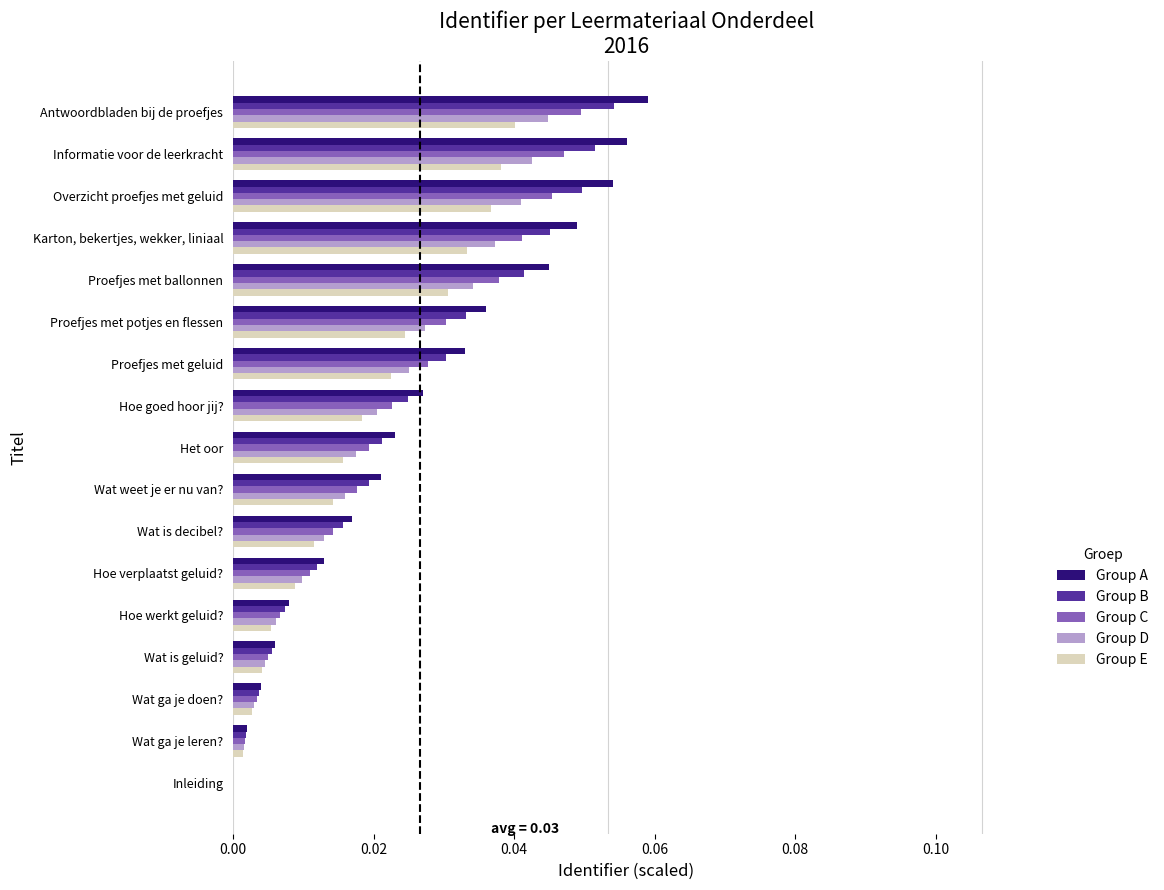

Is it true that Group D equals 0.0 at Hoe verplaatst geluid??

True